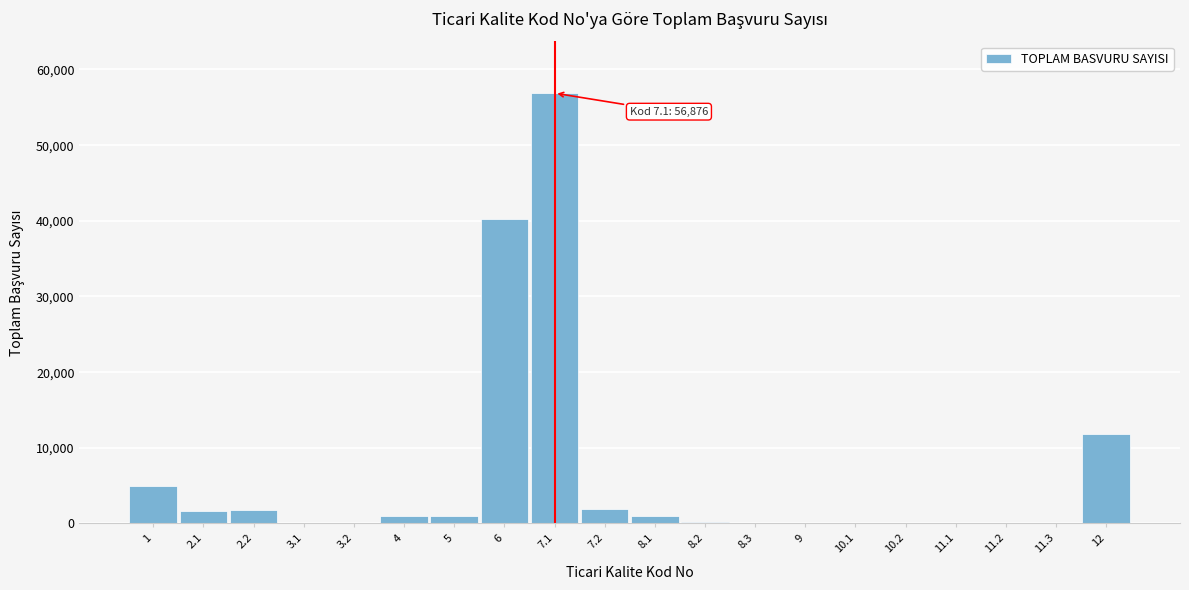

Which has a higher value, 11.1 or 2.2?

2.2